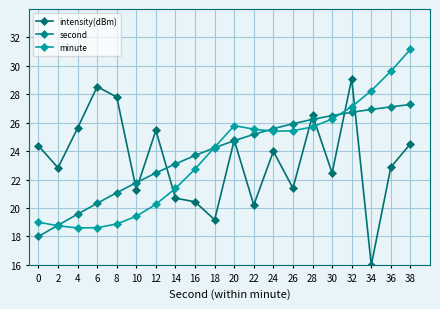

True or false: second has more than 2 points higher than both neighbors.

False